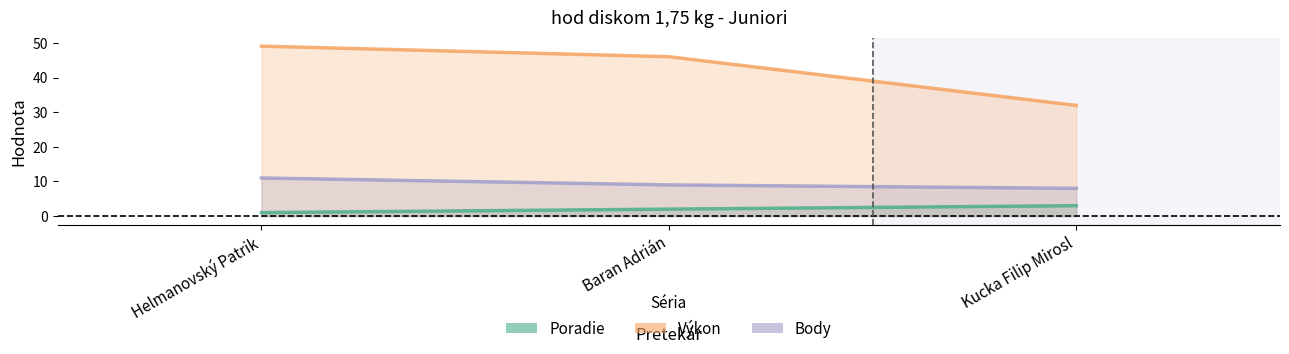

Is it true that Poradie equals 1.7 at Helmanovský Patrik?

False